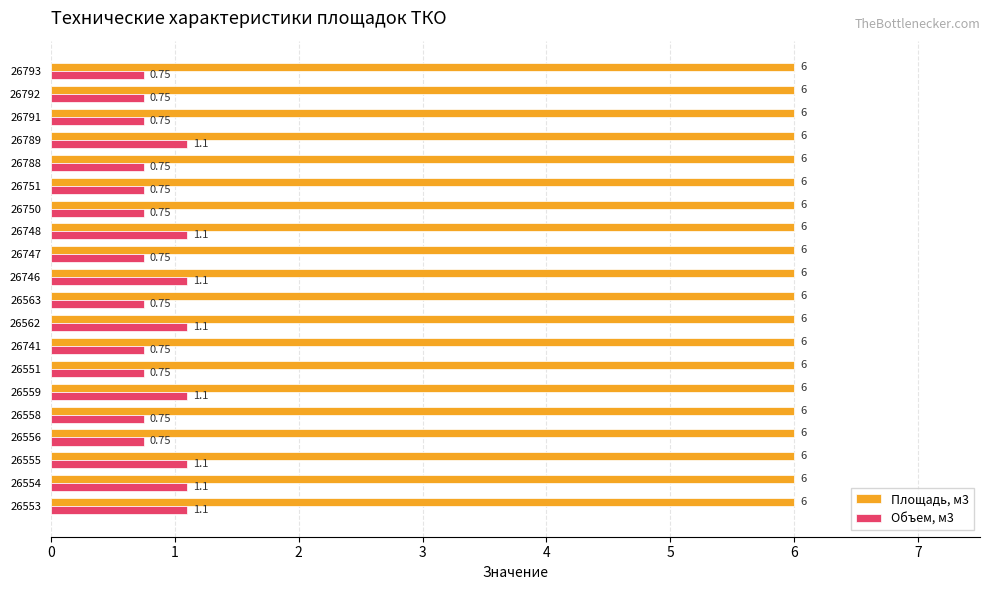

What is the sum of the Площадь, м3 values at 26558 and 26553?

12.0